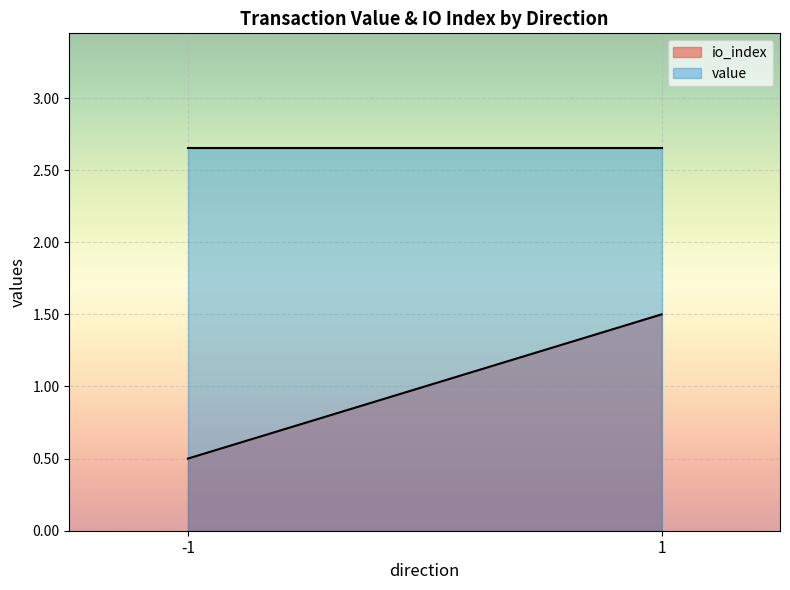

How many lines are shown in the chart?

2